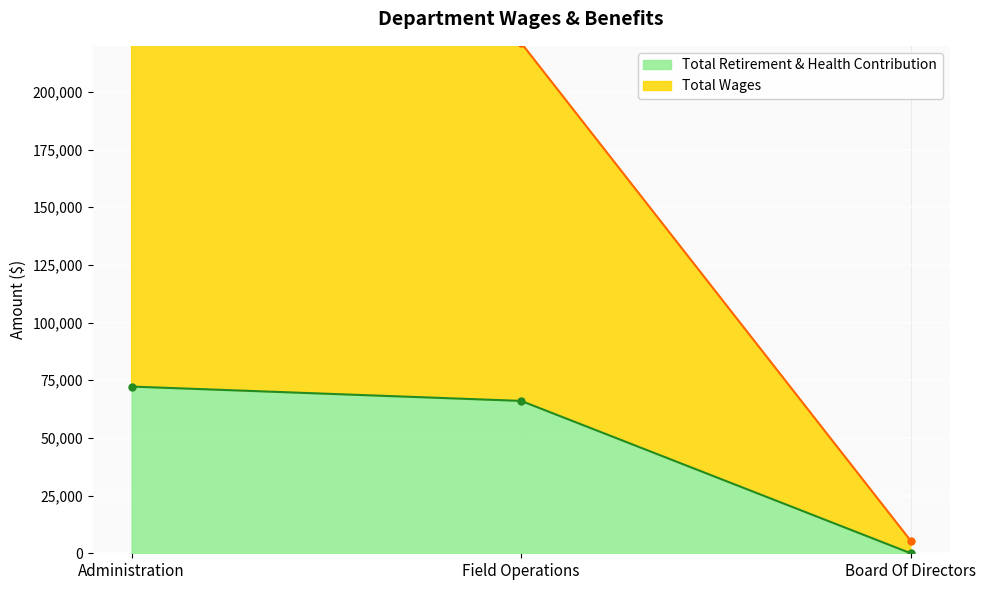

Is the value of Total Wages at Board Of Directors greater than the value of Total Retirement & Health Contribution at Administration?

No